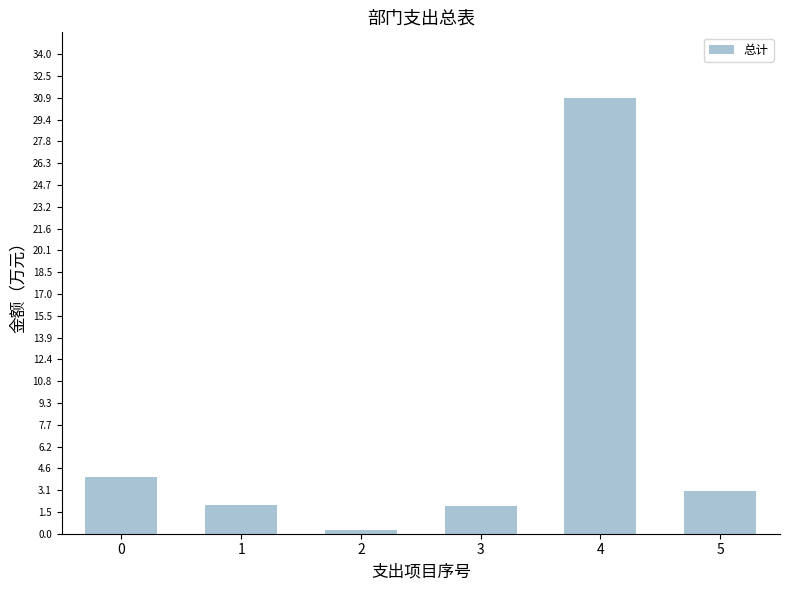

What is the minimum value shown in the chart?

0.3